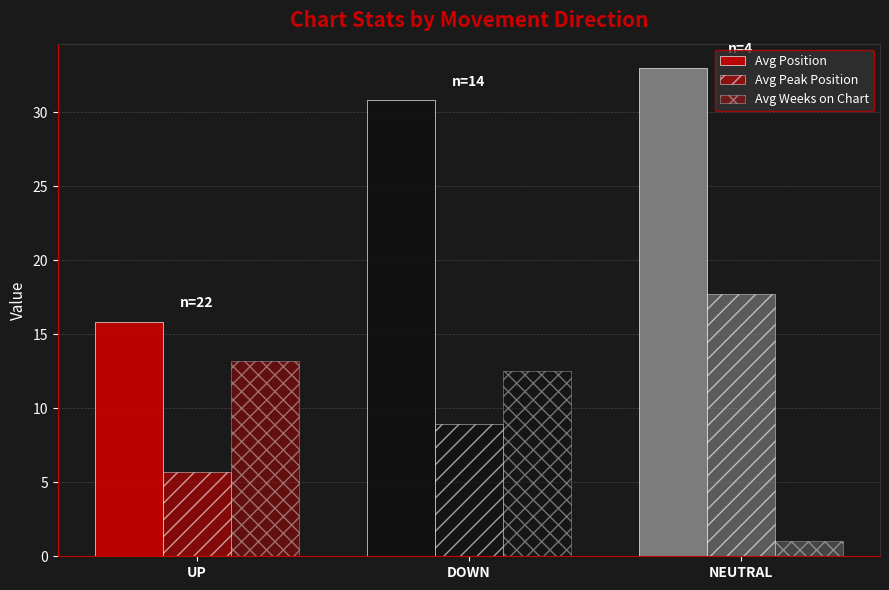

What is the value of the Avg Peak Position bar at the 2nd from the left?

8.9